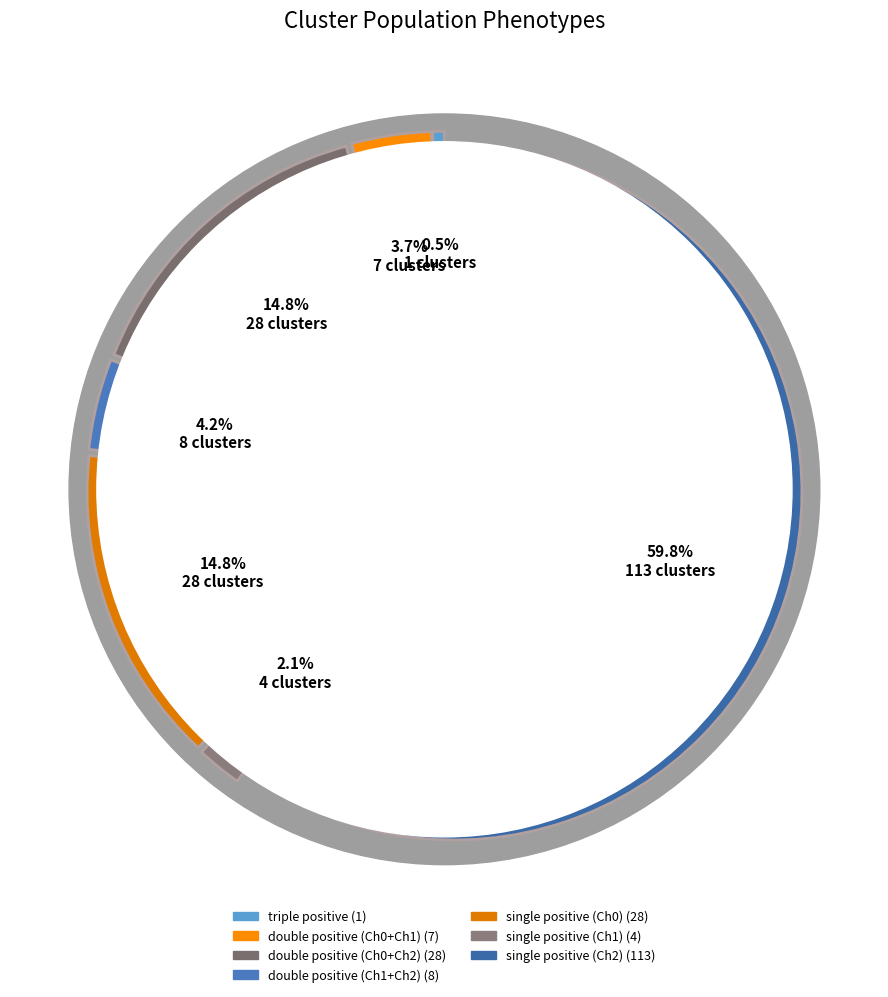

What is the change in value from triple positive to single positive (Ch0)?

+27